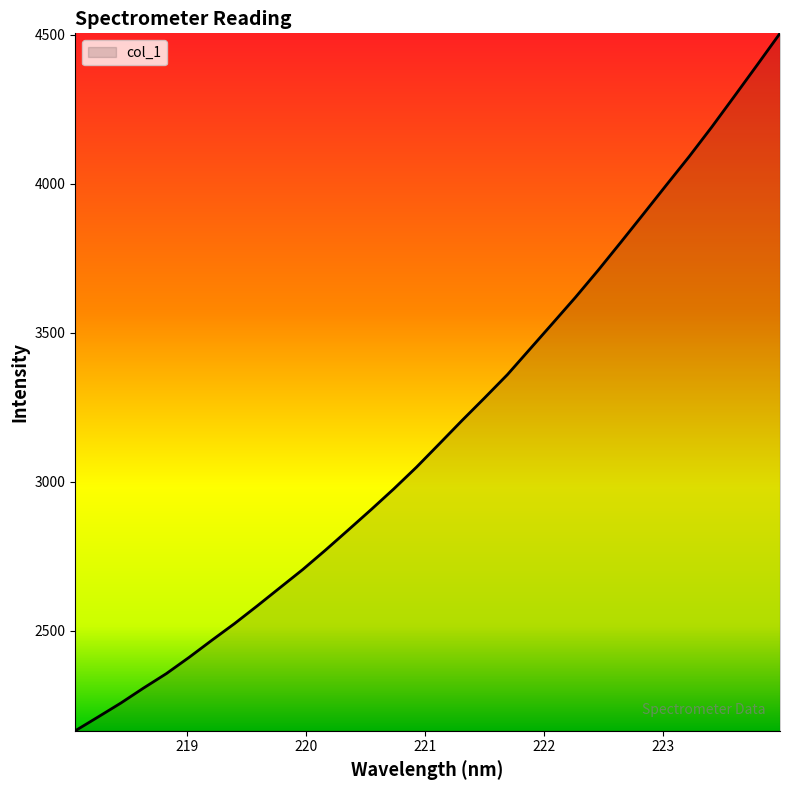

What is the smallest value displayed?

2165.1